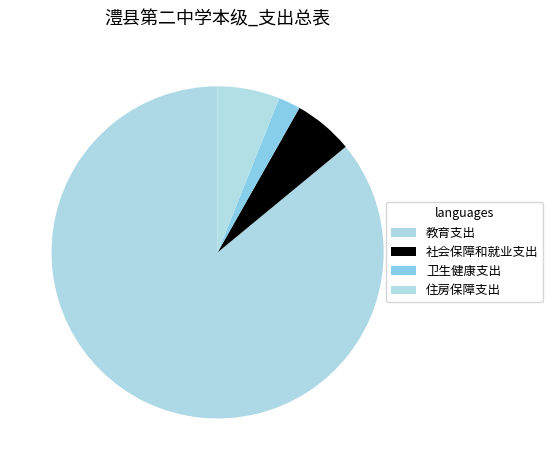

Rank the categories by value from lowest to highest.

卫生健康支出, 社会保障和就业支出, 住房保障支出, 教育支出